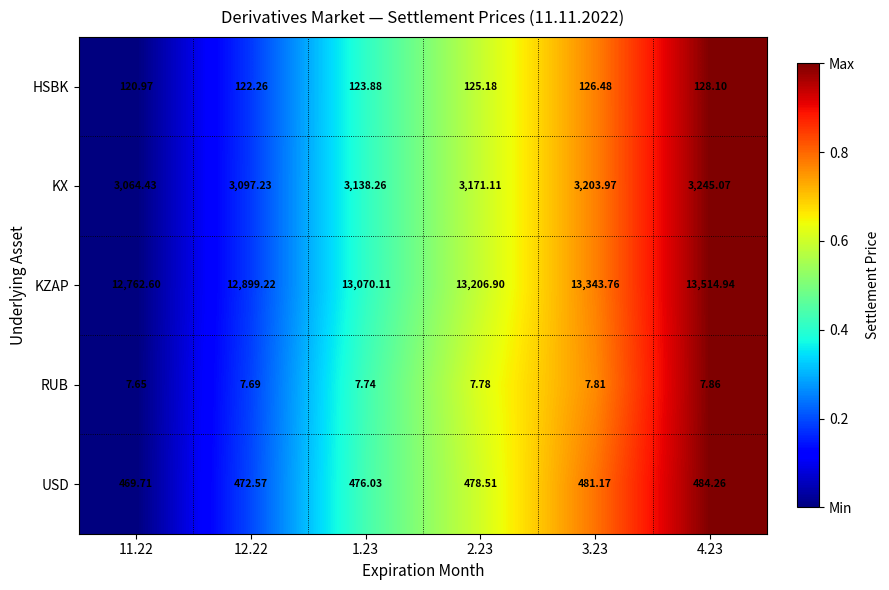

At which category does the chart reach its minimum across all series?

11.22